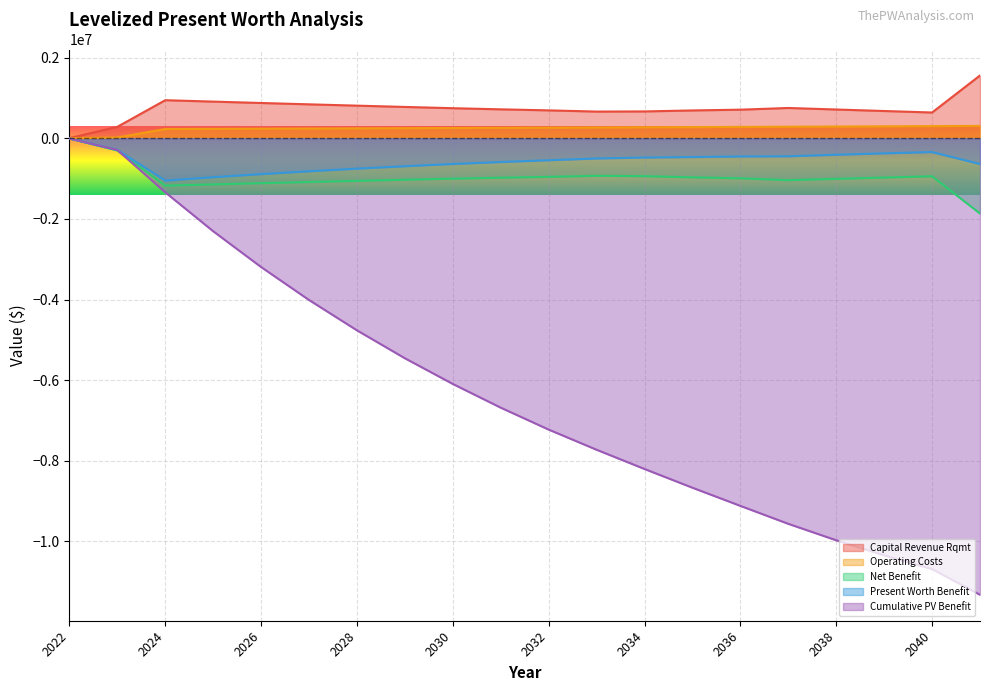

Is the value of Present Worth Benefit at 2040 greater than the value of Operating Costs at 2028?

No